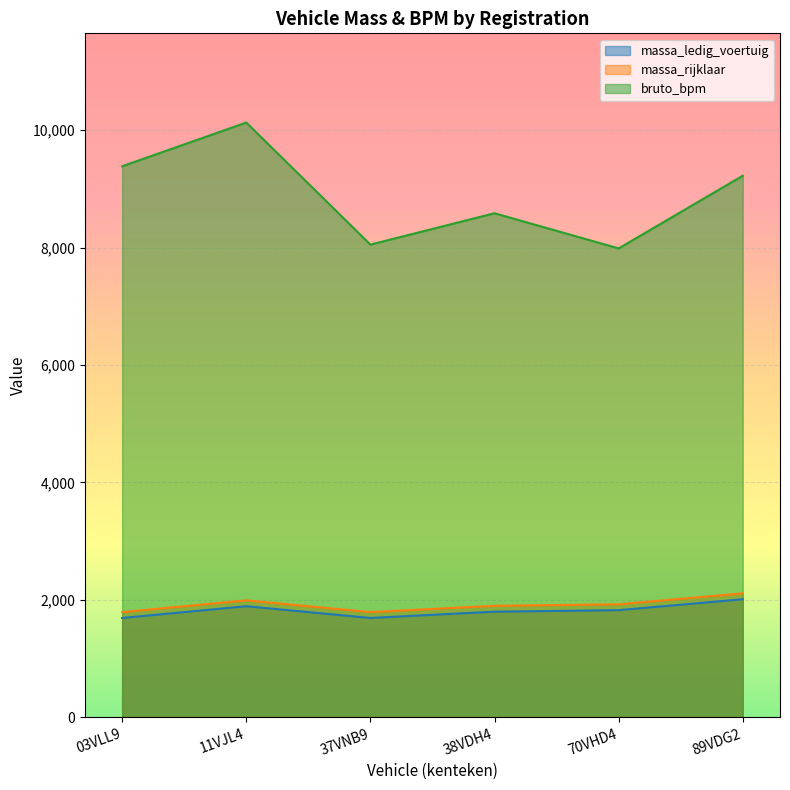

Which series changed the most between 03VLL9 and 70VHD4?

bruto_bpm